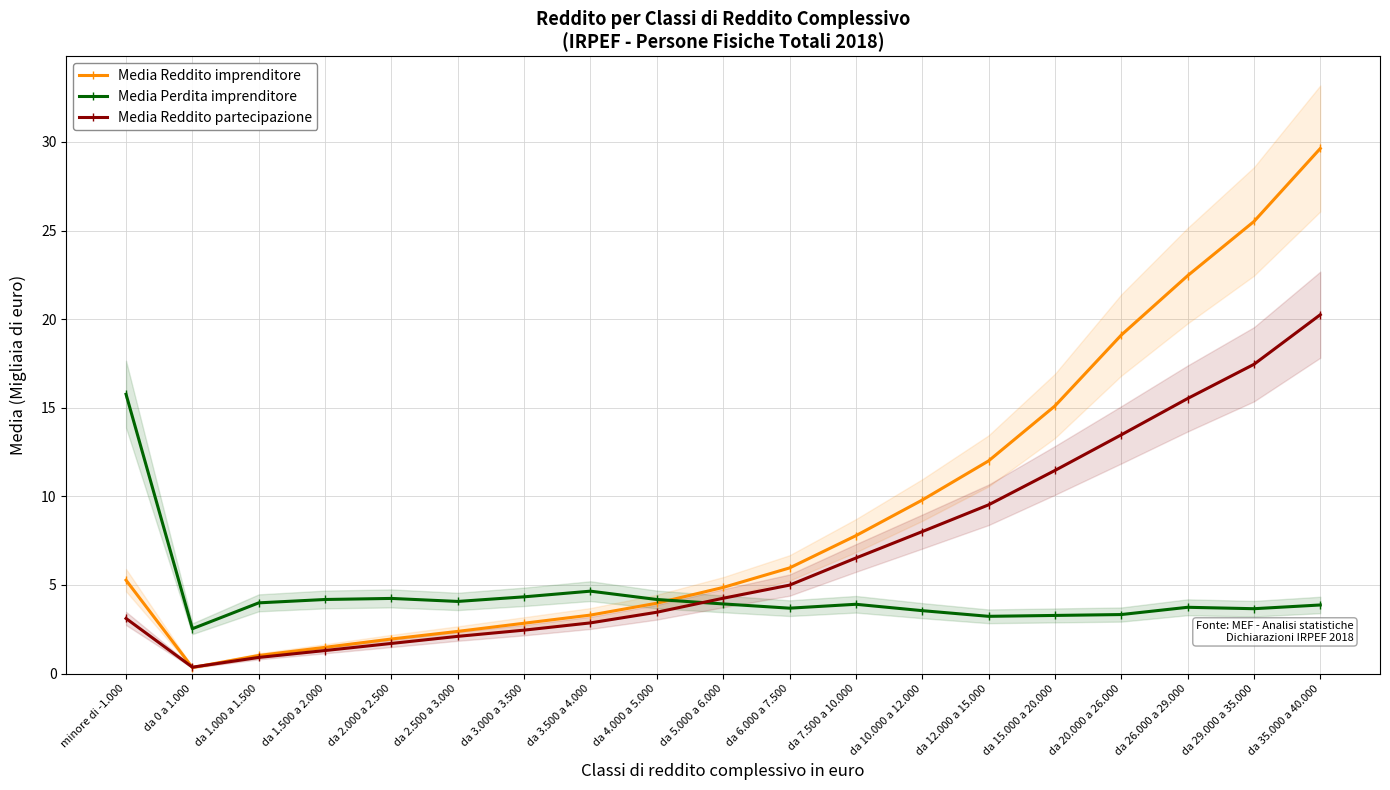

Where does the Media Reddito imprenditore series first go above 5?

minore di -1.000